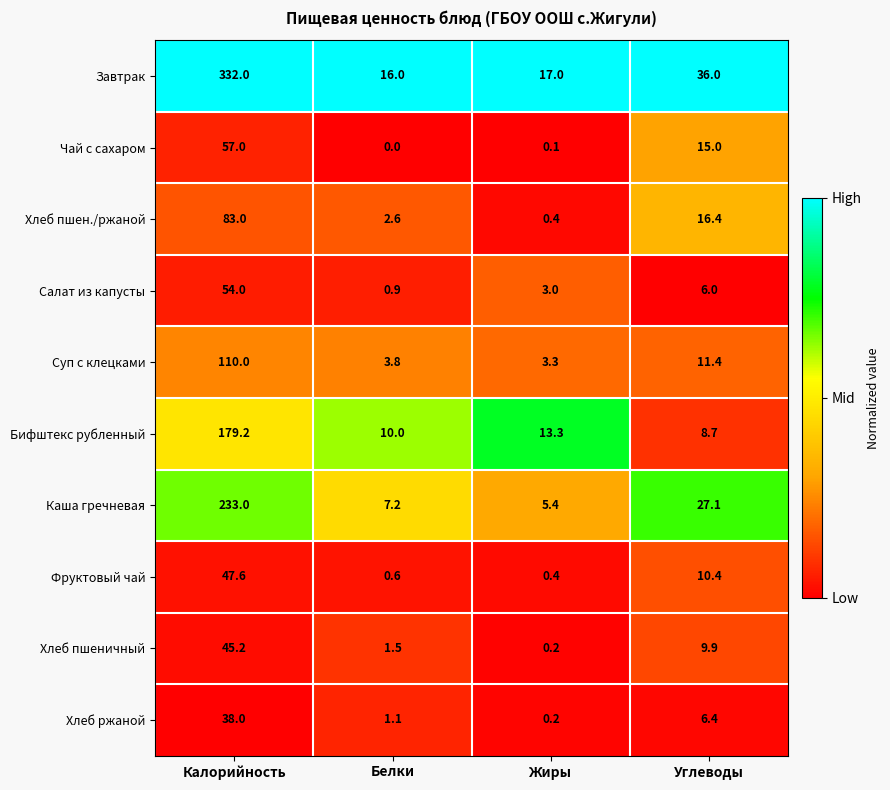

At which label is Хлеб пшен./ржаной closest to 41?

Углеводы